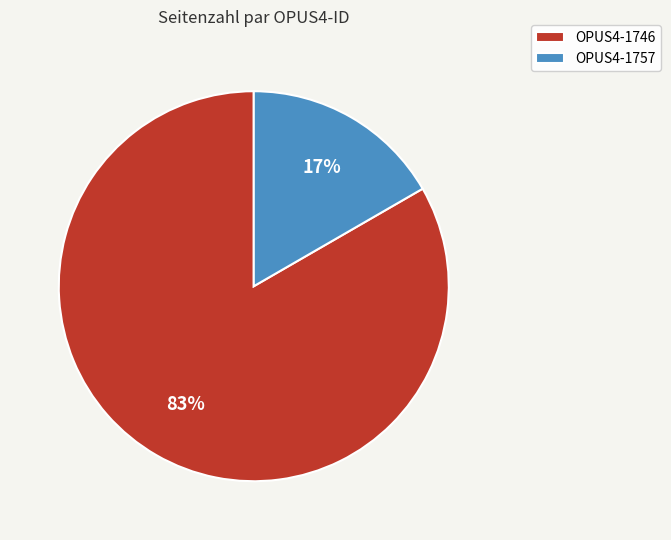

How many segments does this pie chart have?

2